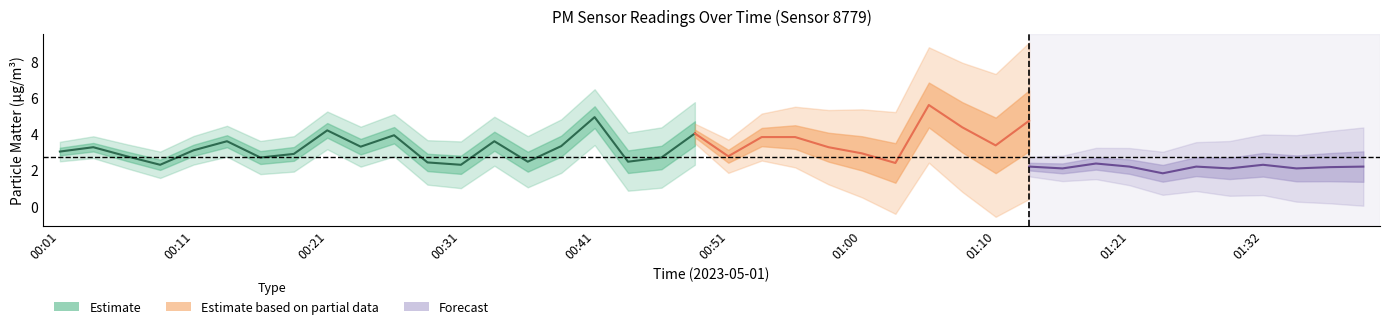

Is this an area chart (filled region under the line)?

No